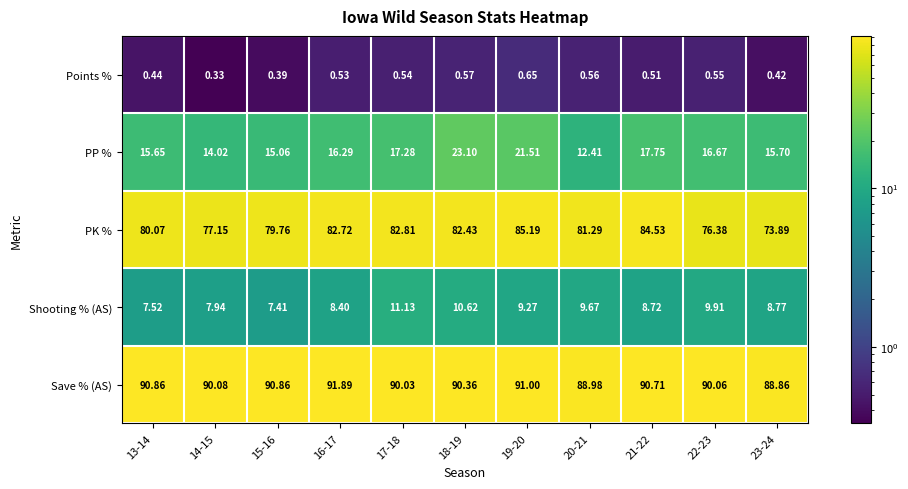

How many data points does each series have?

11